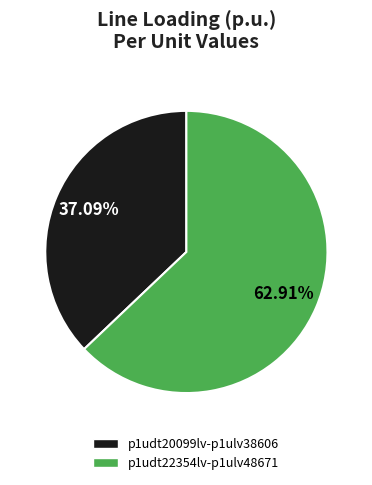

To the nearest percent, what is the average slice percentage?

50%